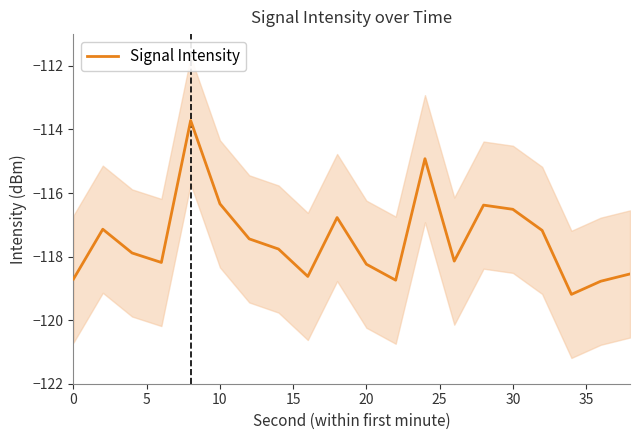

The value of Signal Intensity at 20 is -118.2. True or false?

True